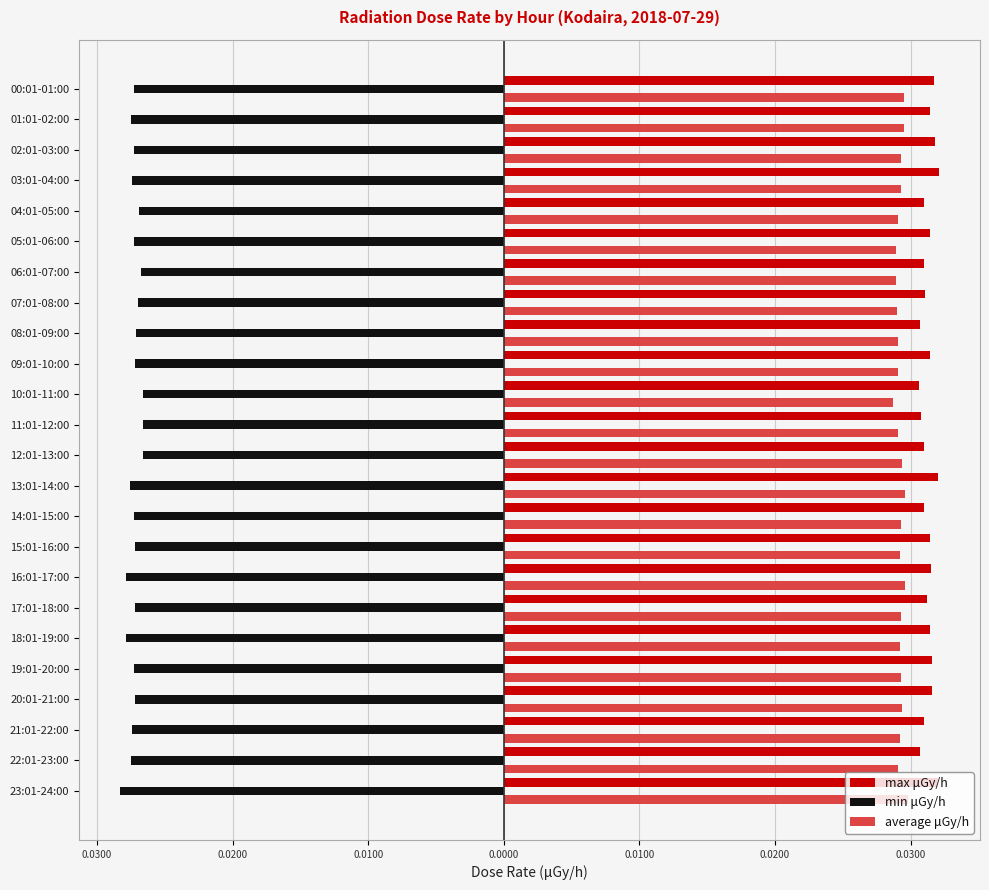

Which series has the largest total across all categories?

max μGy/h